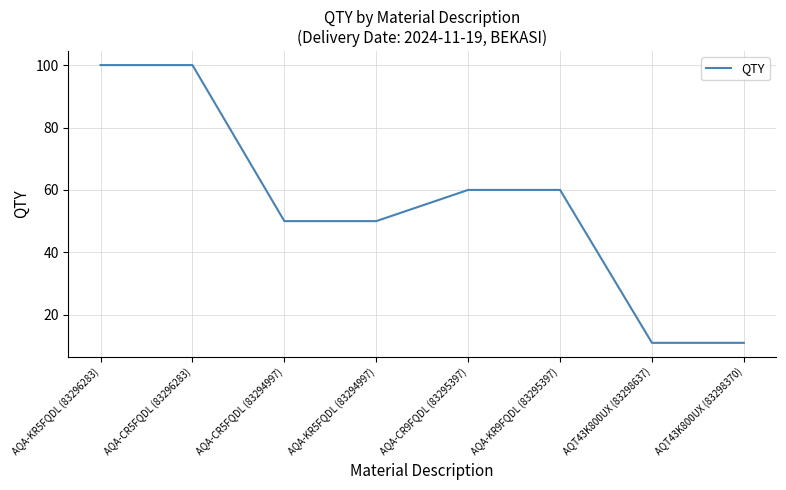

How many values are below 60?

4